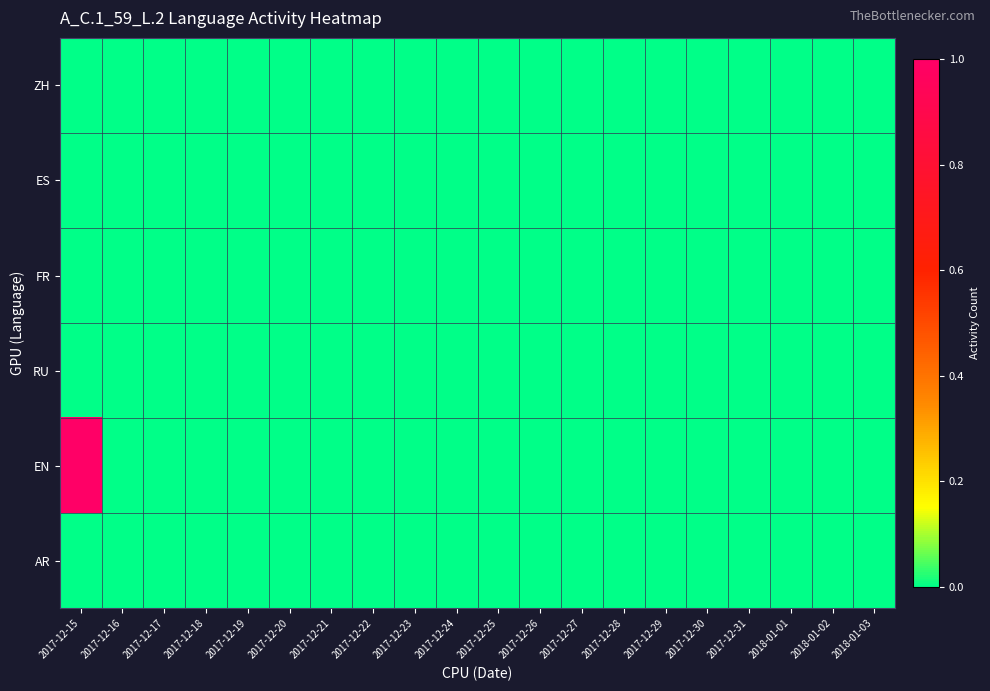

How many data points does each series have?

20